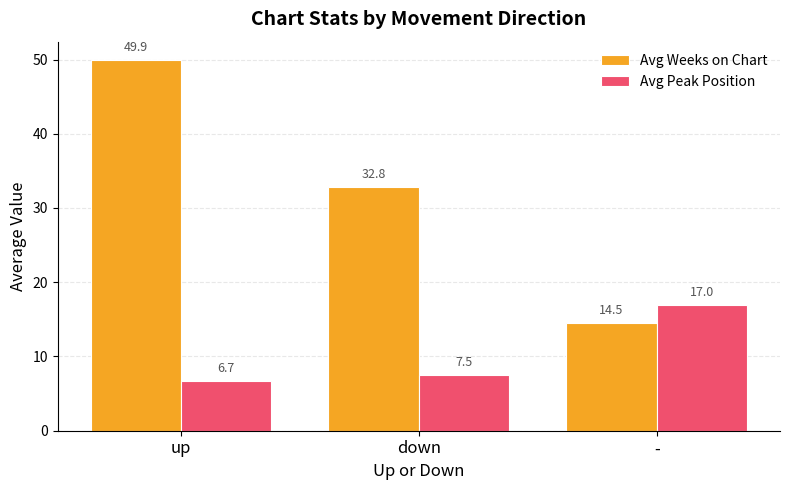

What is the total value across all series at up?

56.6